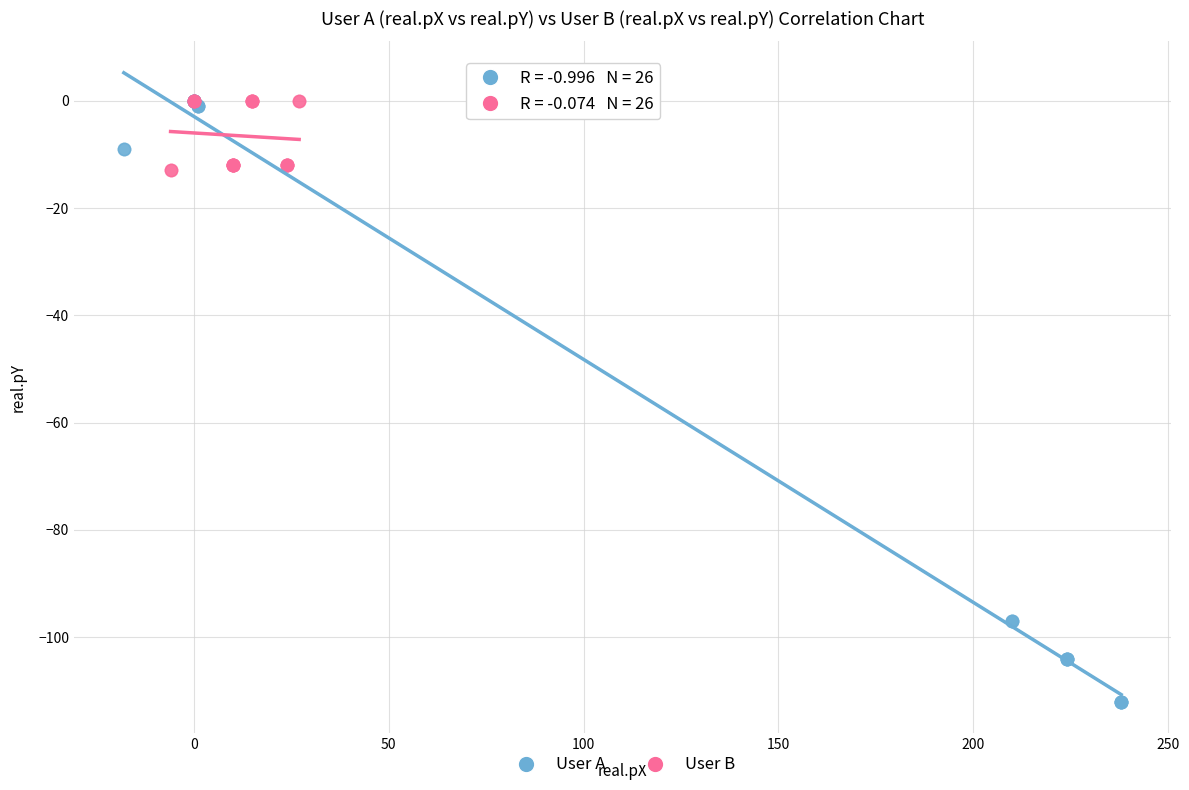

Which series has the largest Y range (max minus min)?

User A